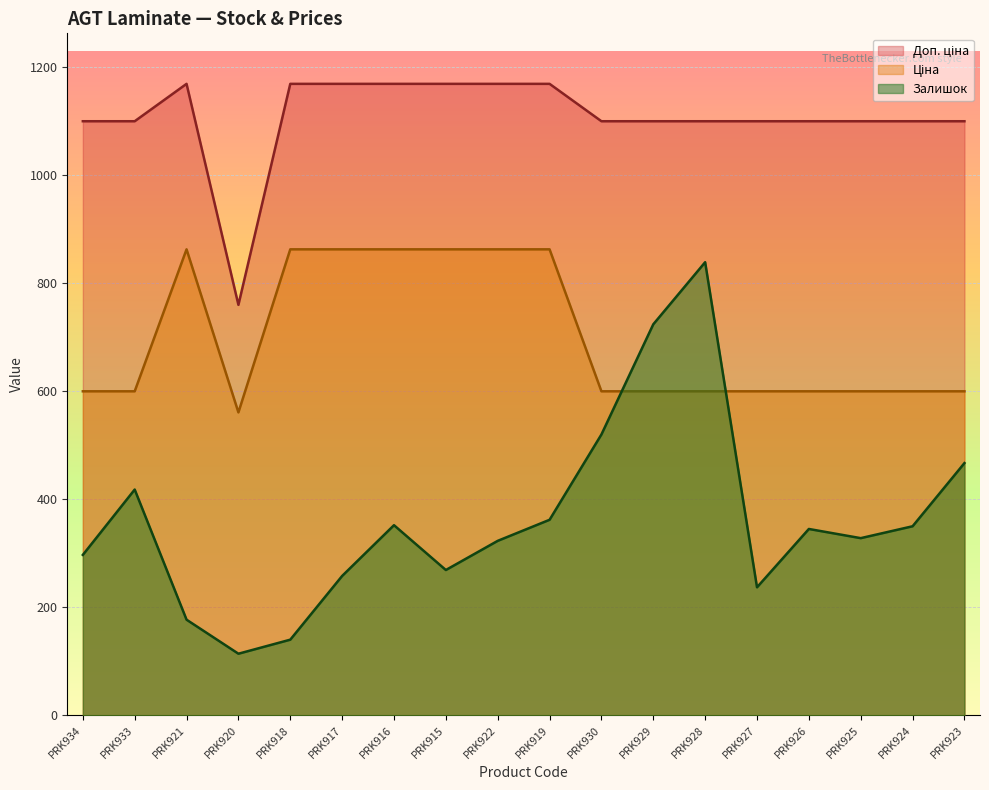

At which category is the sum across all series the highest?

PRK928